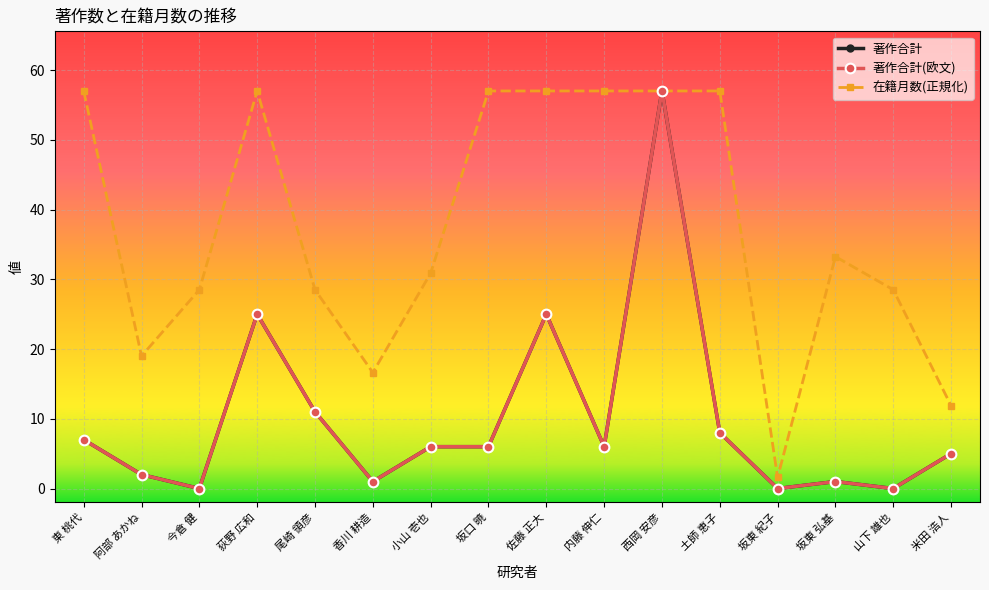

Does the chart have visible grid lines?

Yes